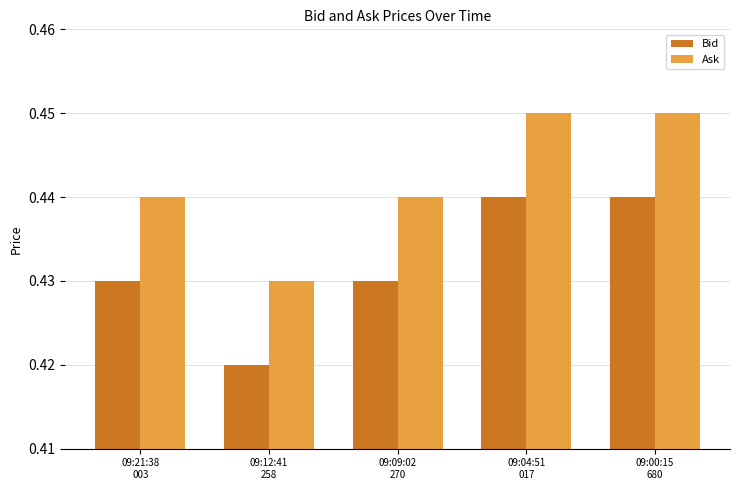

What is the sum of all Ask values?

2.2